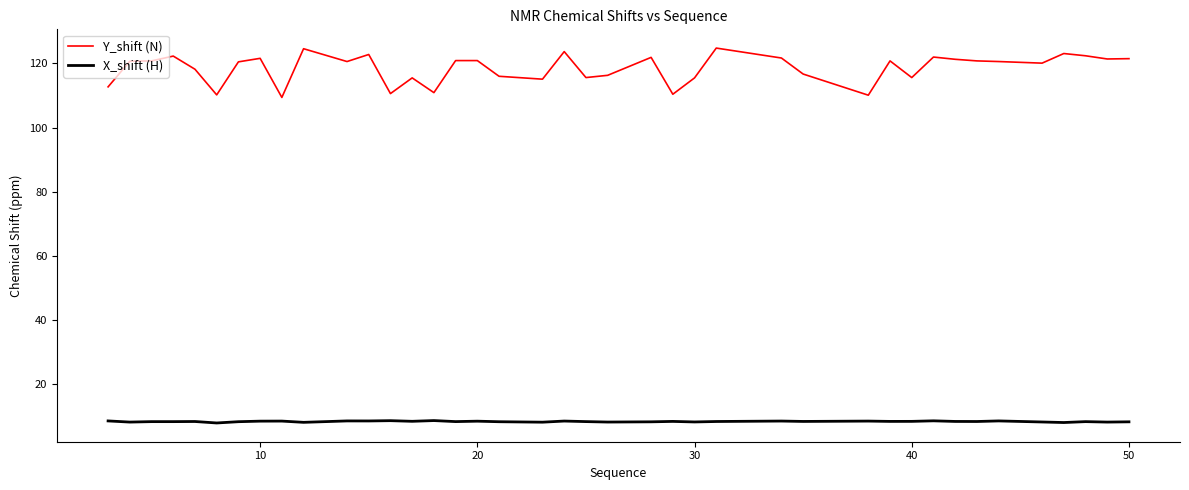

How many lines are shown in the chart?

2